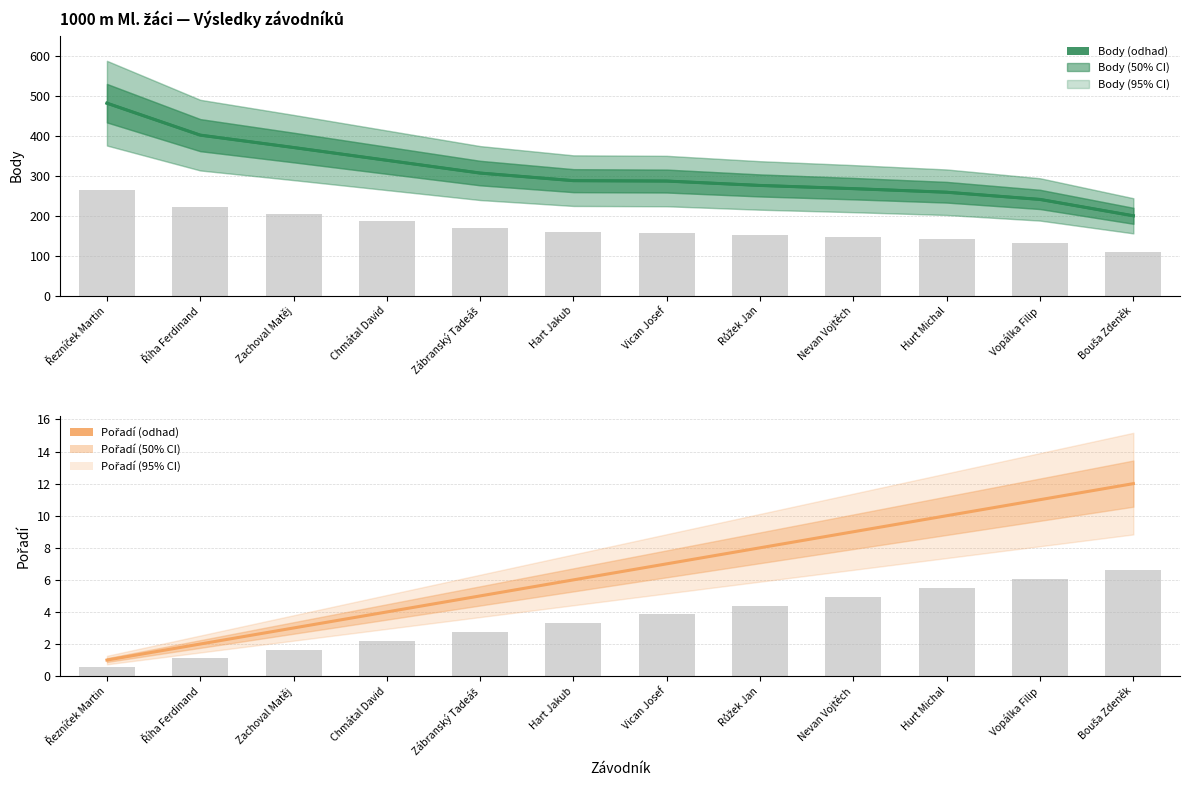

Reading left to right, transcribe all the data shown in this chart.

Body: Řezníček Martin=482.0	Říha Ferdinand=402.0	Zachoval Matěj=371.0	Chmátal David=339.0	Zábranský Tadeáš=307.0	Hart Jakub=288.0	Vican Josef=287.0	Růžek Jan=276.0	Nevan Vojtěch=268.0	Hurt Michal=259.0	Vopálka Filip=241.0	Bouša Zdeněk=200.0
Body (sloupce): Řezníček Martin=265.1	Říha Ferdinand=221.1	Zachoval Matěj=204.1	Chmátal David=186.5	Zábranský Tadeáš=168.9	Hart Jakub=158.4	Vican Josef=157.9	Růžek Jan=151.8	Nevan Vojtěch=147.4	Hurt Michal=142.5	Vopálka Filip=132.6	Bouša Zdeněk=110.0
Pořadí: Řezníček Martin=1.0	Říha Ferdinand=2.0	Zachoval Matěj=3.0	Chmátal David=4.0	Zábranský Tadeáš=5.0	Hart Jakub=6.0	Vican Josef=7.0	Růžek Jan=8.0	Nevan Vojtěch=9.0	Hurt Michal=10.0	Vopálka Filip=11.0	Bouša Zdeněk=12.0
Pořadí (sloupce): Řezníček Martin=0.6	Říha Ferdinand=1.1	Zachoval Matěj=1.7	Chmátal David=2.2	Zábranský Tadeáš=2.8	Hart Jakub=3.3	Vican Josef=3.9	Růžek Jan=4.4	Nevan Vojtěch=5.0	Hurt Michal=5.5	Vopálka Filip=6.1	Bouša Zdeněk=6.6